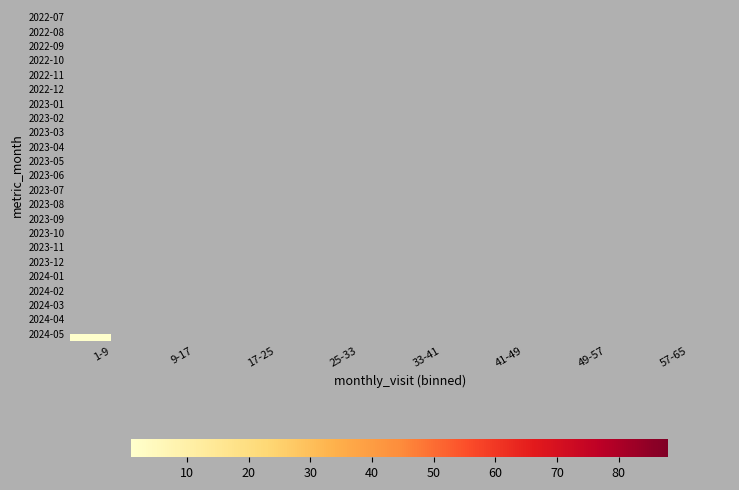

True or false: 2022-09 has a value of 88.0 at 49-57.

True